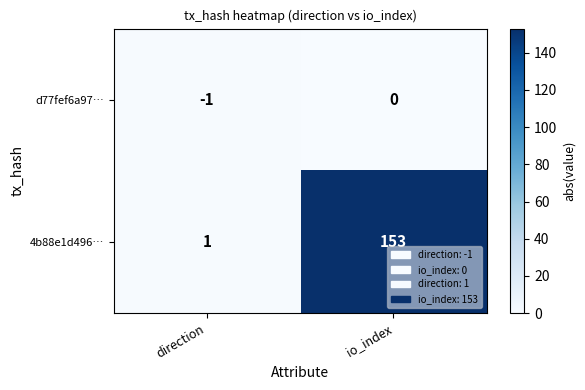

How many distinct data groups are displayed?

2